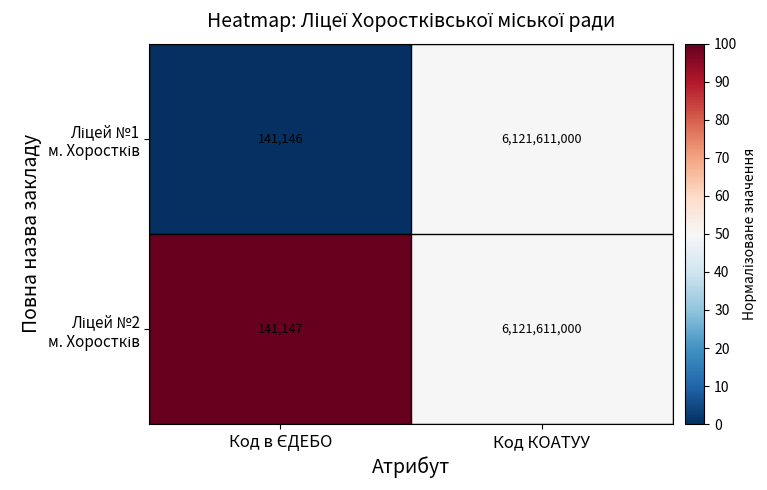

At which category is the sum across all series the highest?

Код КОАТУУ